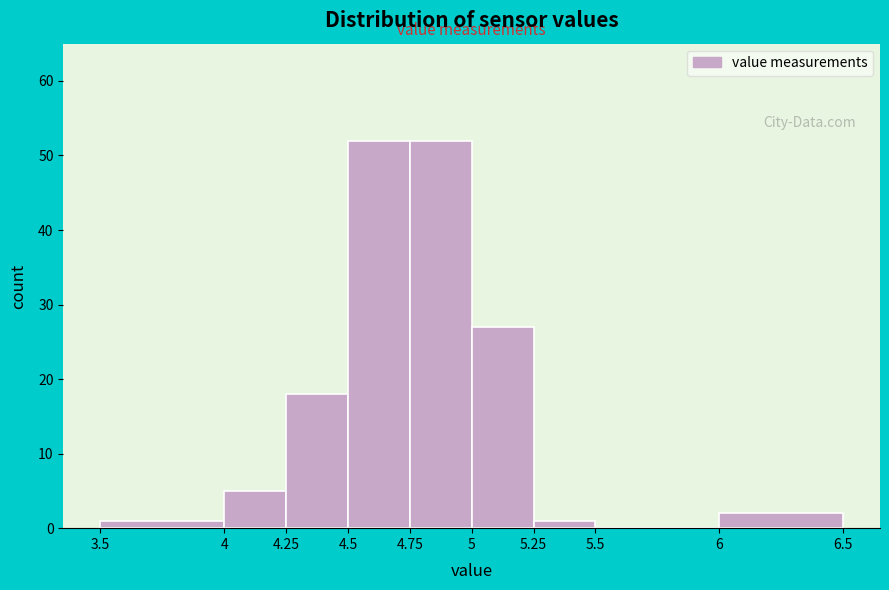

What is the height of the bar covering 4.25 to 4.5 on the x-axis? The values are not printed on the chart, so give them approximately, as read against the axis.

18